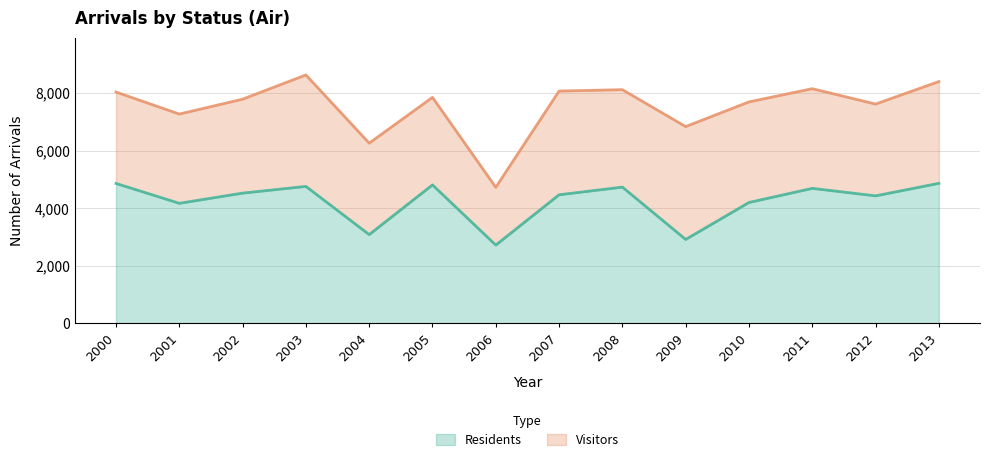

Approximately how many times larger is the value at 2011 compared to 2008?

1.0